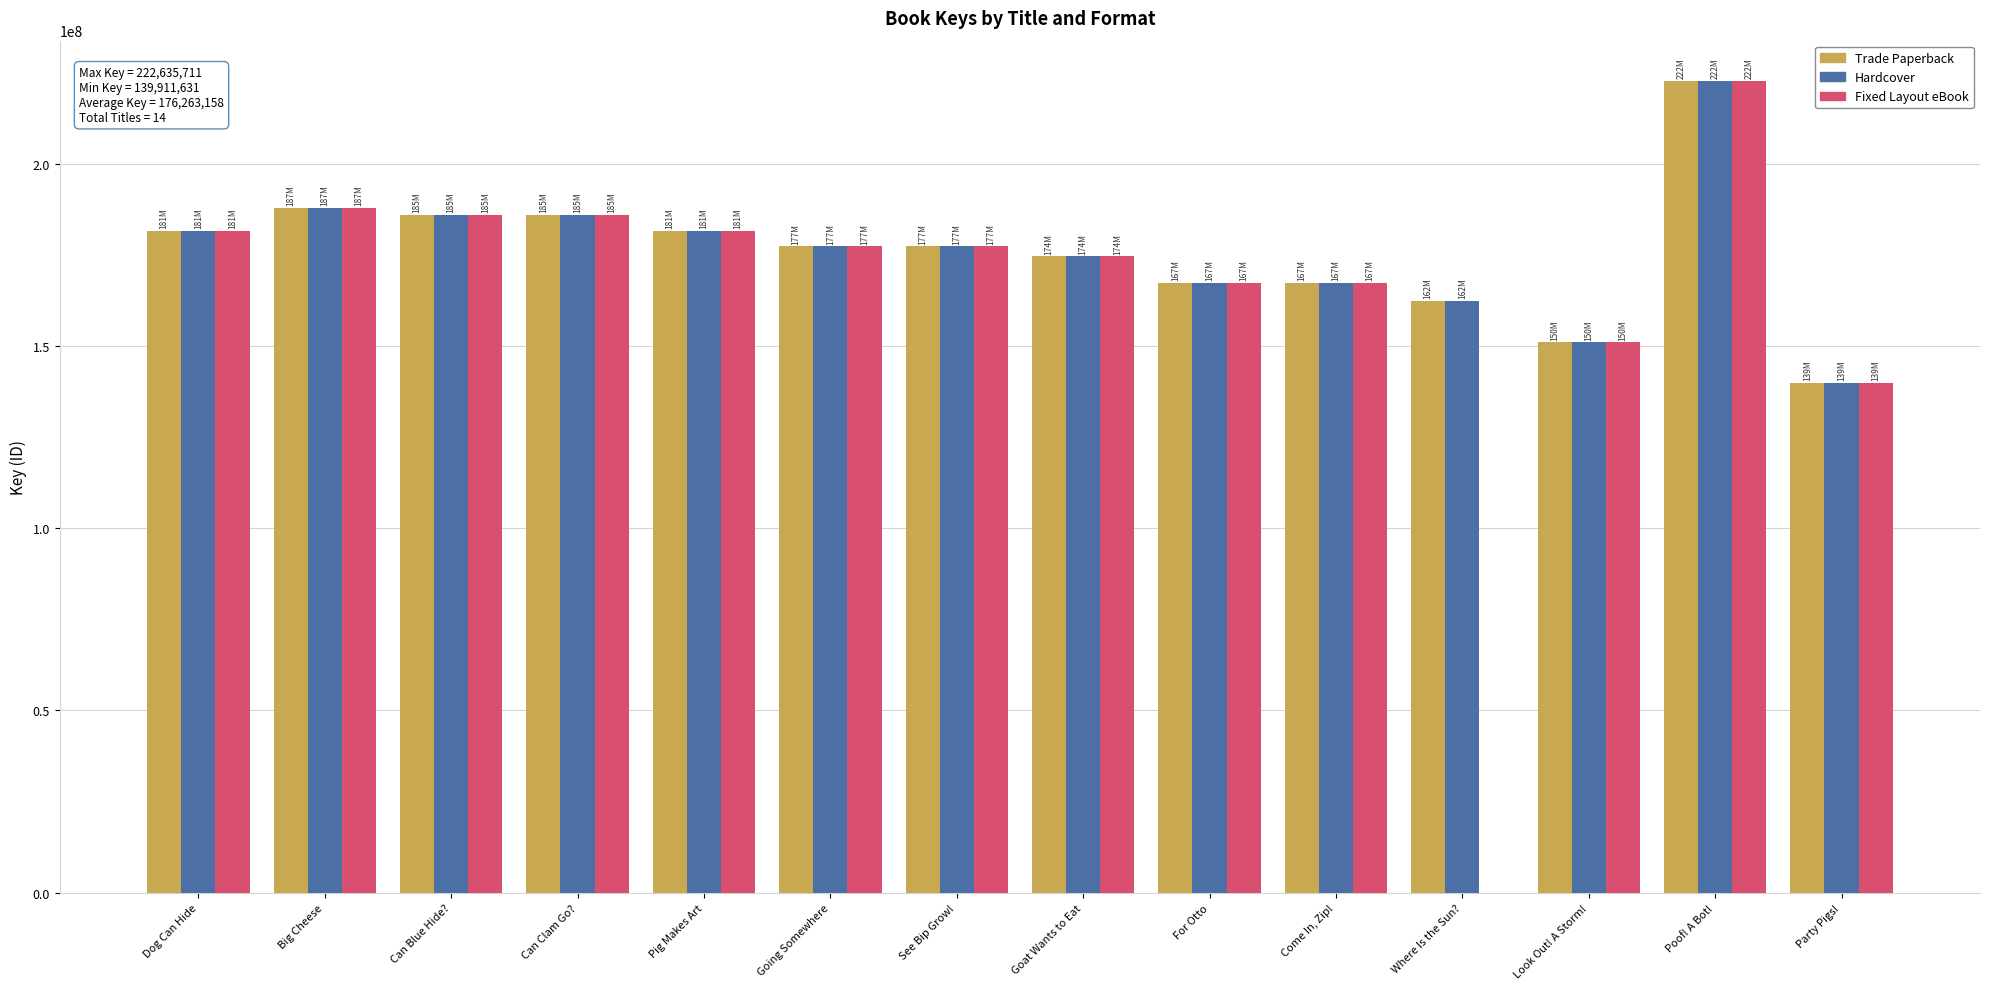

What are all the series names shown in the legend?

Trade Paperback, Hardcover, Fixed Layout eBook